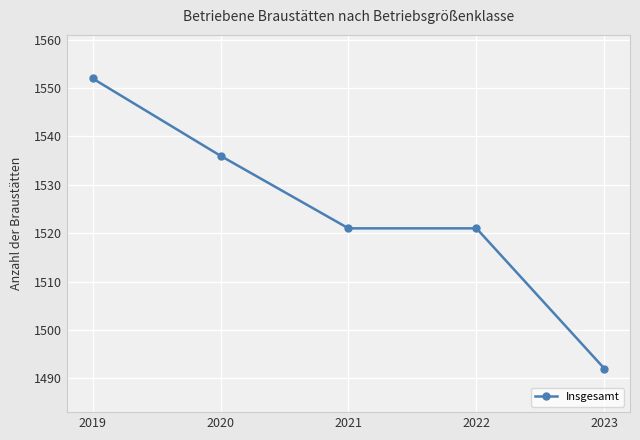

Read the value at 2020.

1536